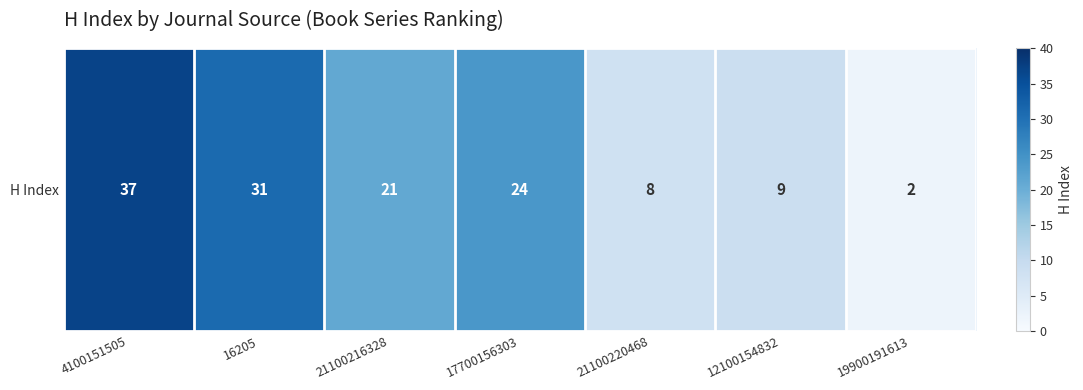

What is the sum of the values at 17700156303 and 4100151505?

61